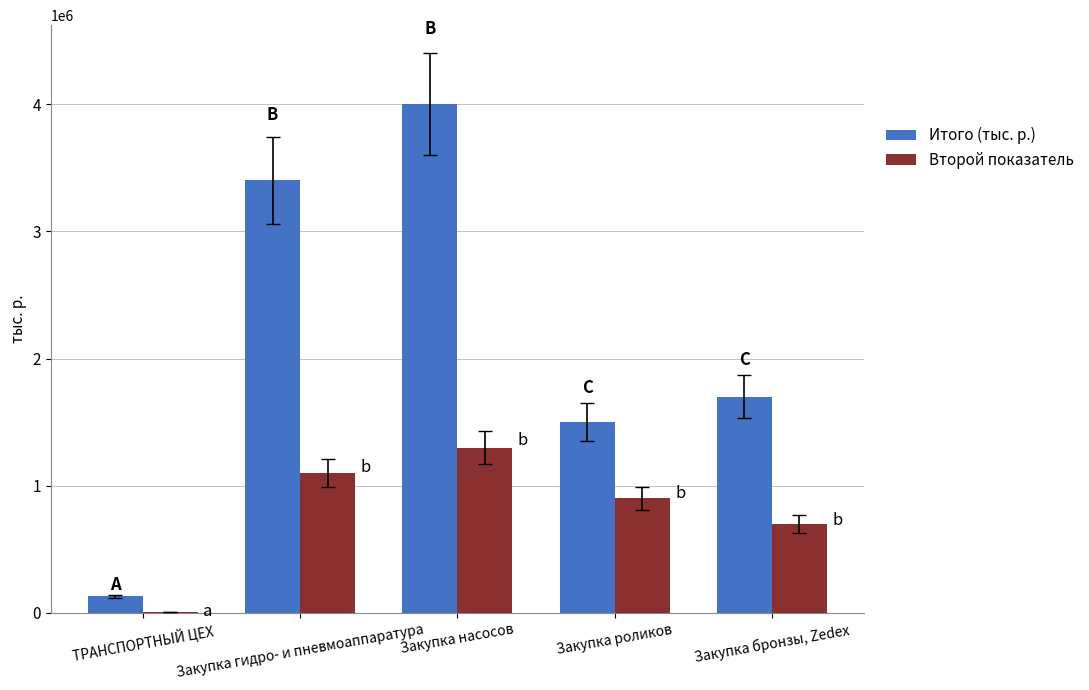

What is the maximum value shown in the chart?

4000000